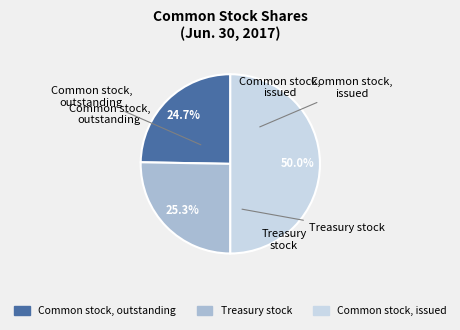

Does Treasury stock represent more than half of the total?

No